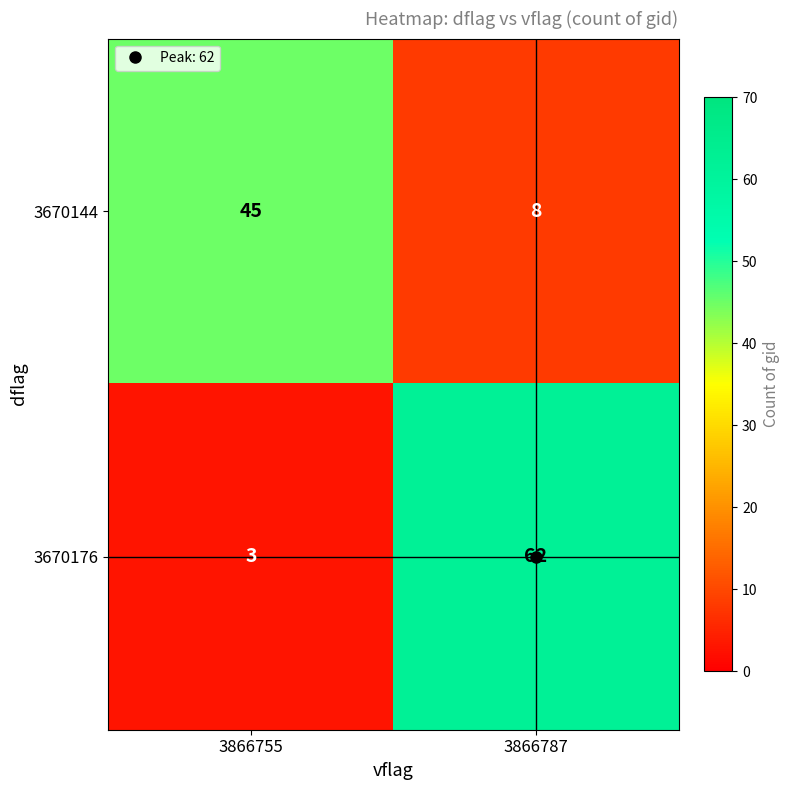

Rank the series by their maximum value, from lowest to highest.

3670144, 3670176